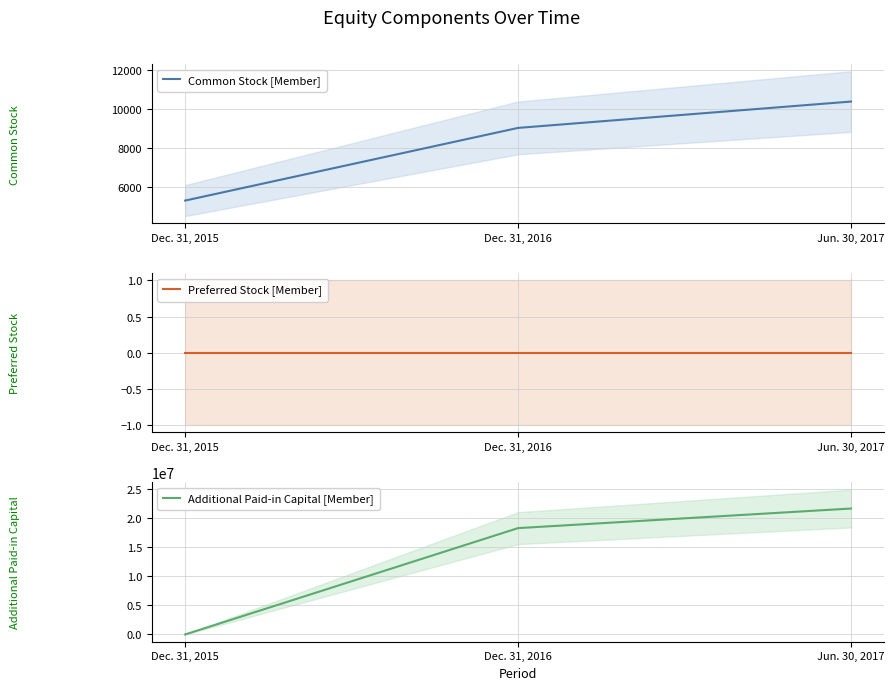

What is the value of the Additional Paid-in Capital [Member] point at the 2nd from the left?

18248582